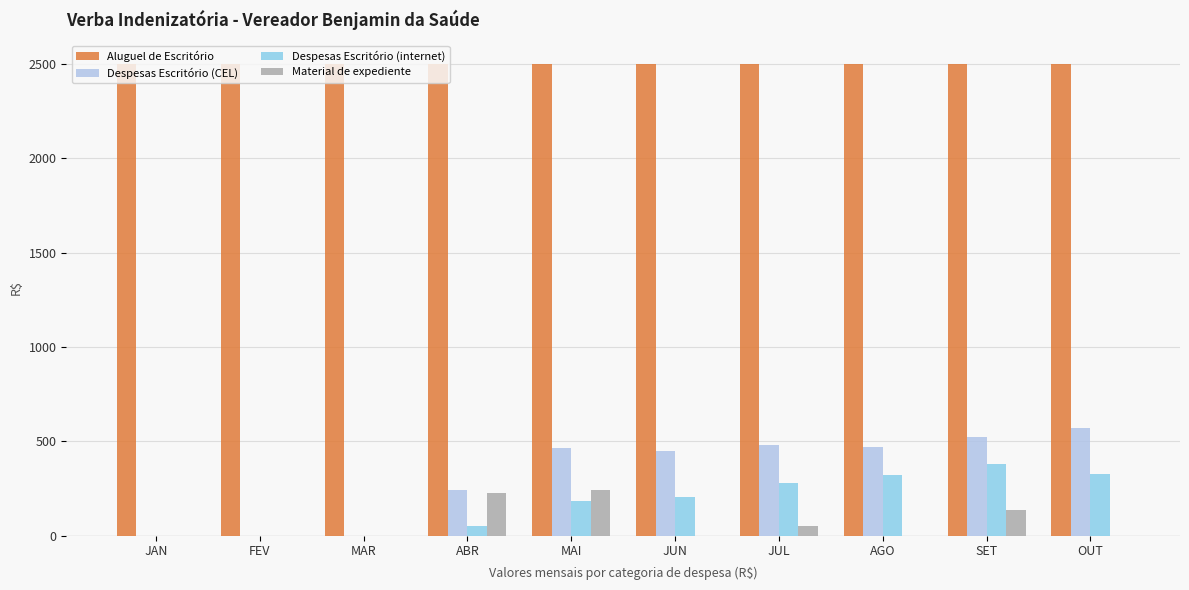

What is the sum of all Despesas Escritório (internet) values?

1746.4